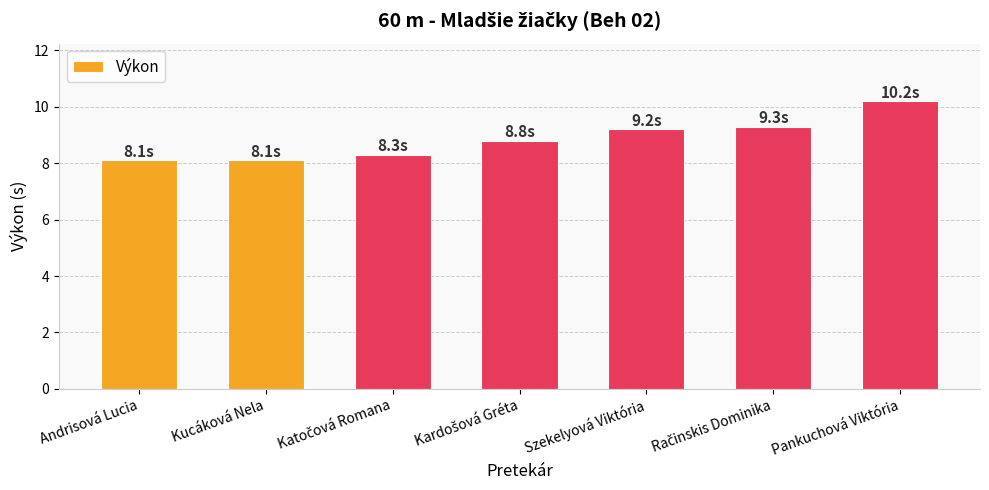

What is the value of the 5th bar from the left?

9.2